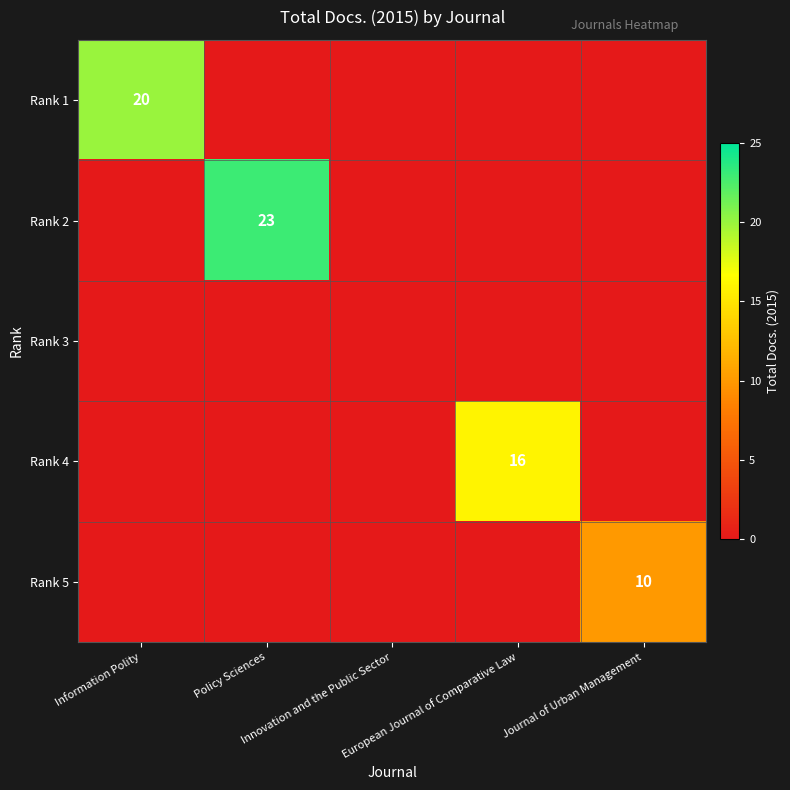

What is the sum of all Rank 1 values?

20